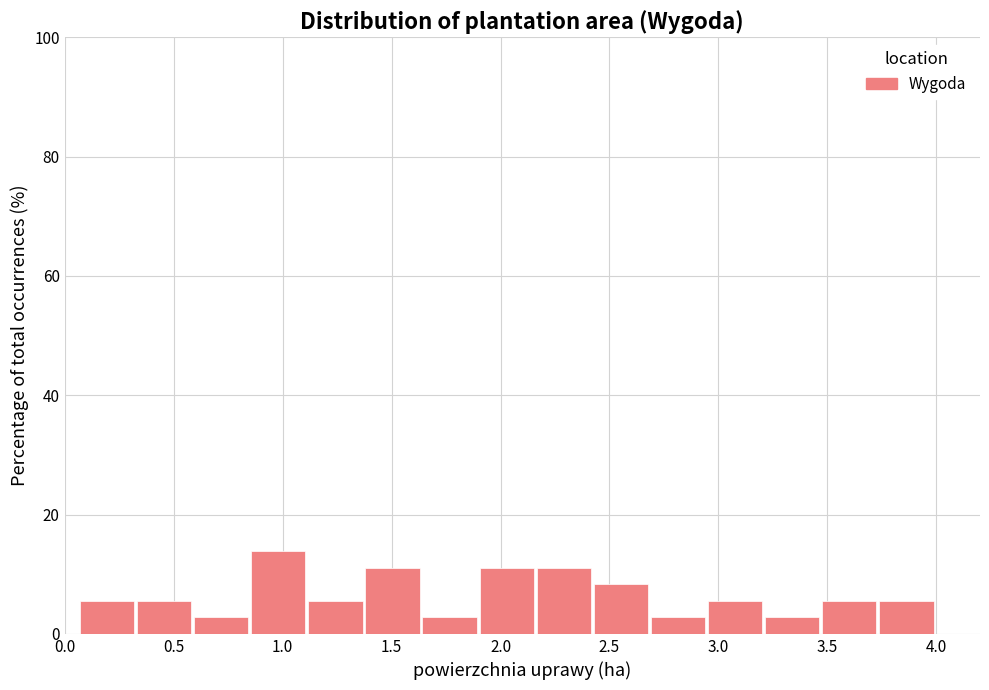

Over which range of the x-axis is the bar tallest?

0.85 to 1.10